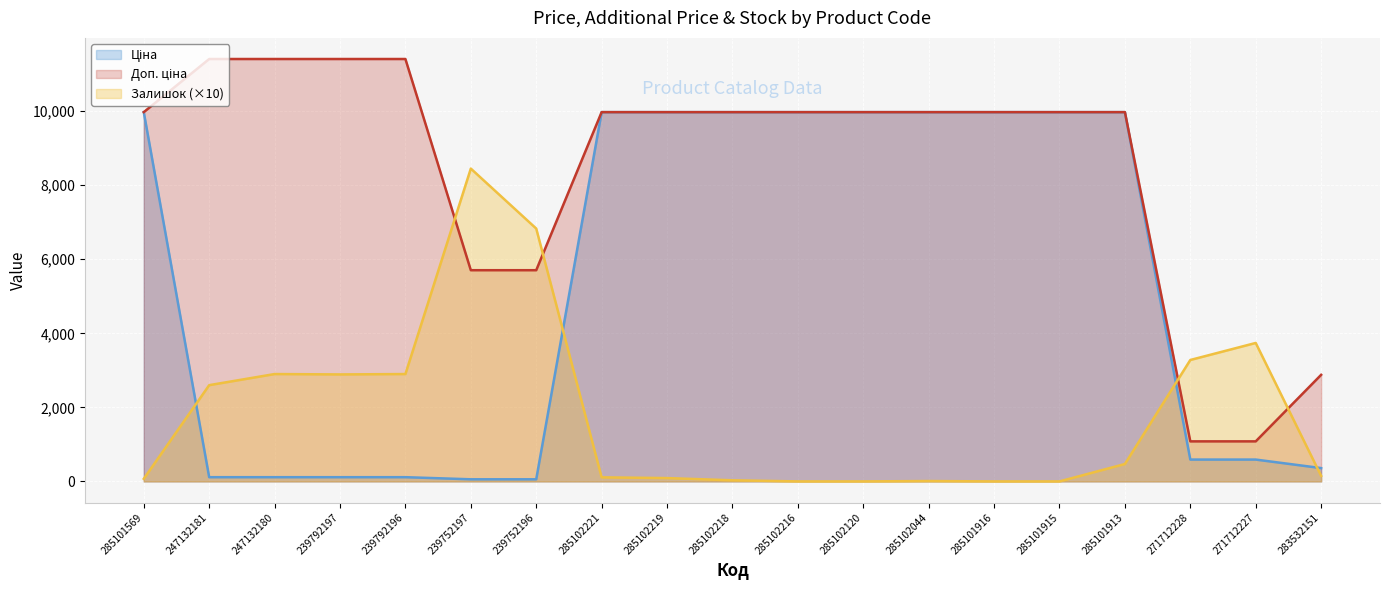

Between 285101569 and 247132181, which series saw the biggest shift?

Ціна